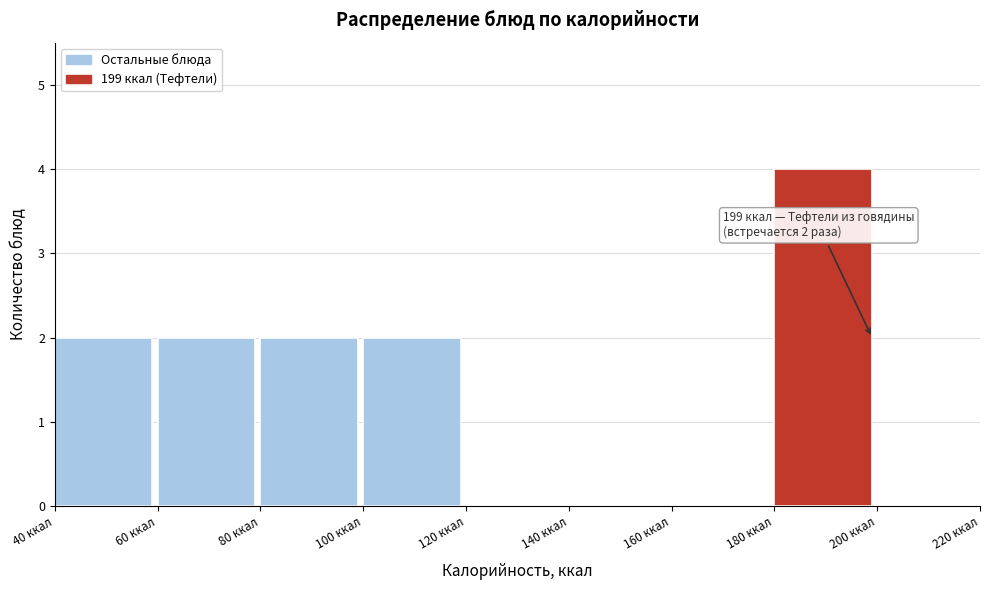

Which range on the x-axis has the tallest bar?

180 to 200